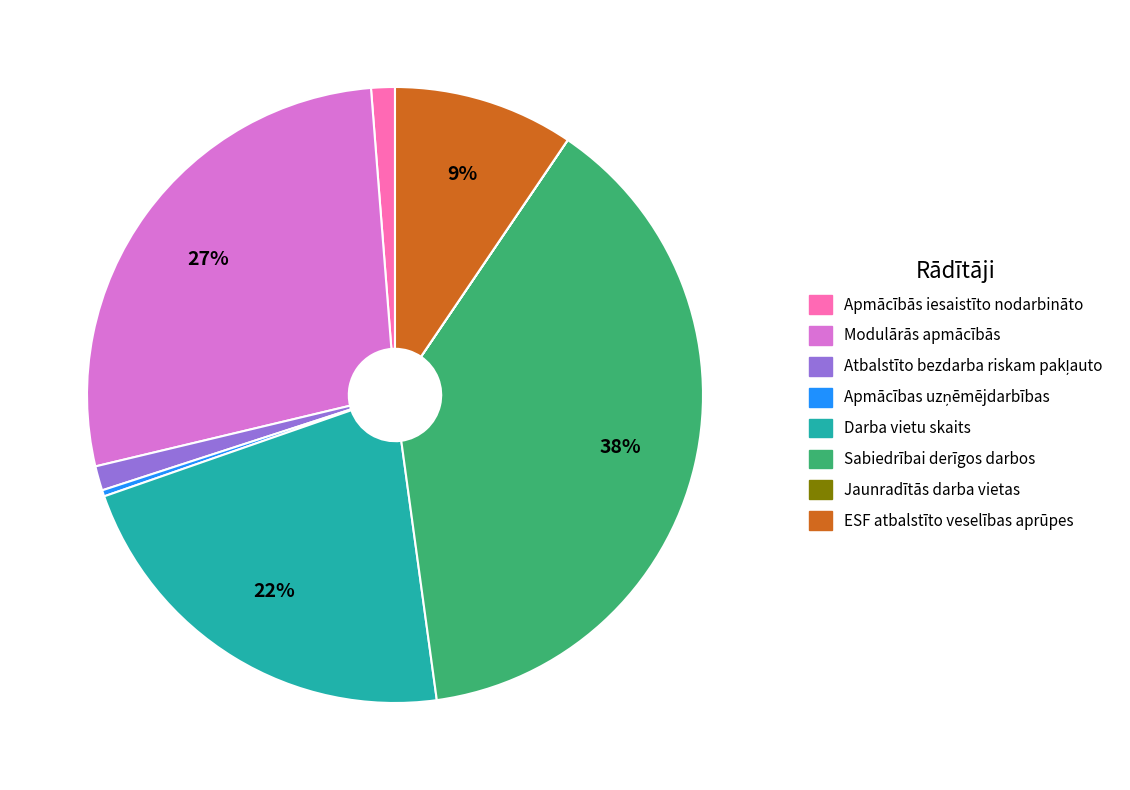

Which category has the biggest portion of the pie?

Sabiedrībai derīgos darbos